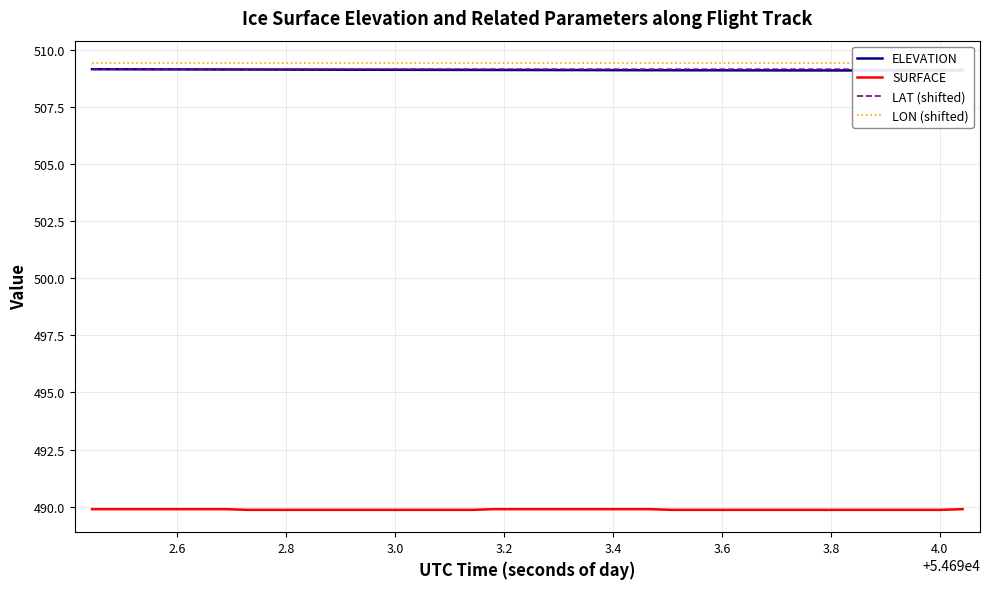

What is the lowest value of the SURFACE series?

489.9